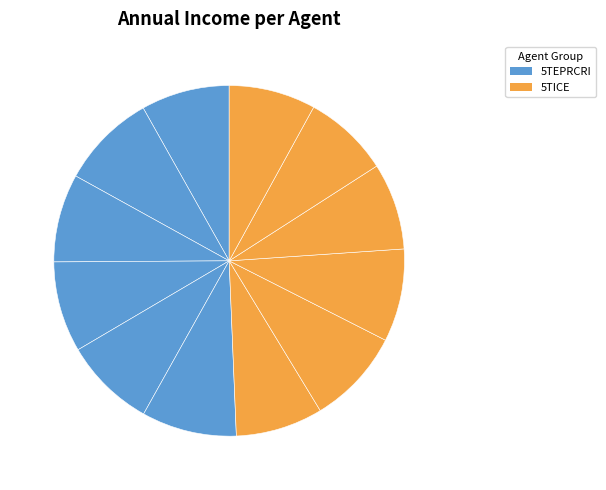

Count the number of slices in the pie.

12